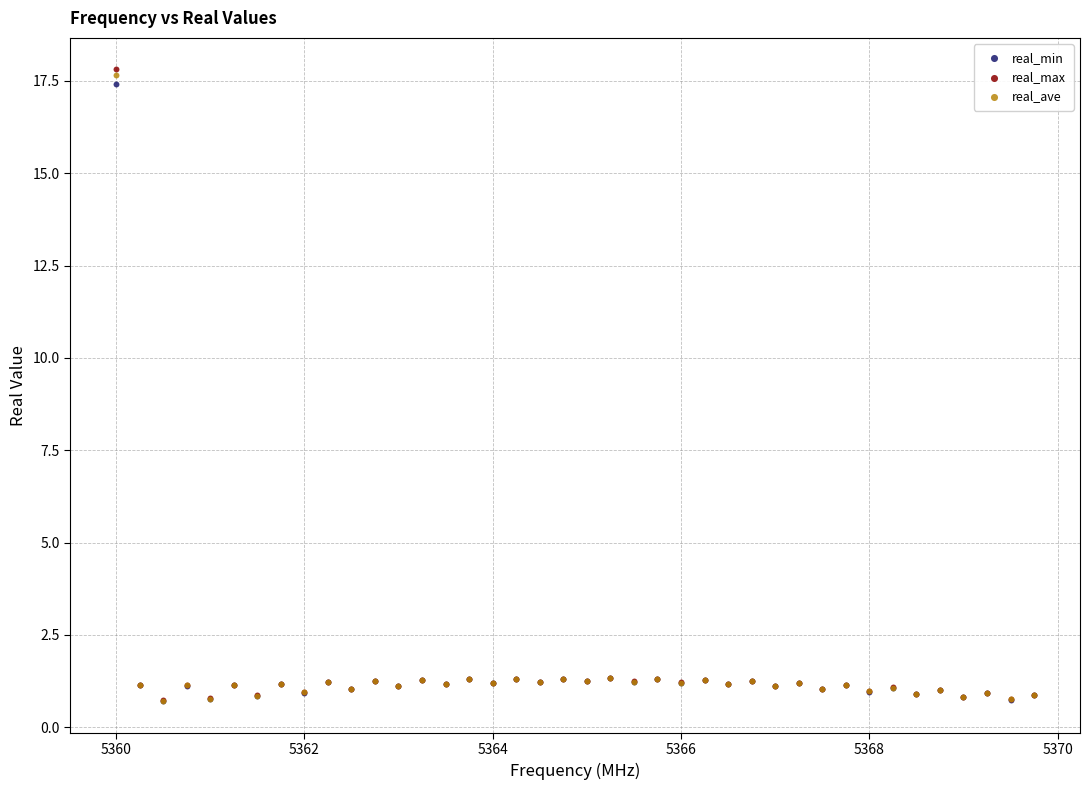

What are all the series names shown in the legend?

real_min, real_max, real_ave